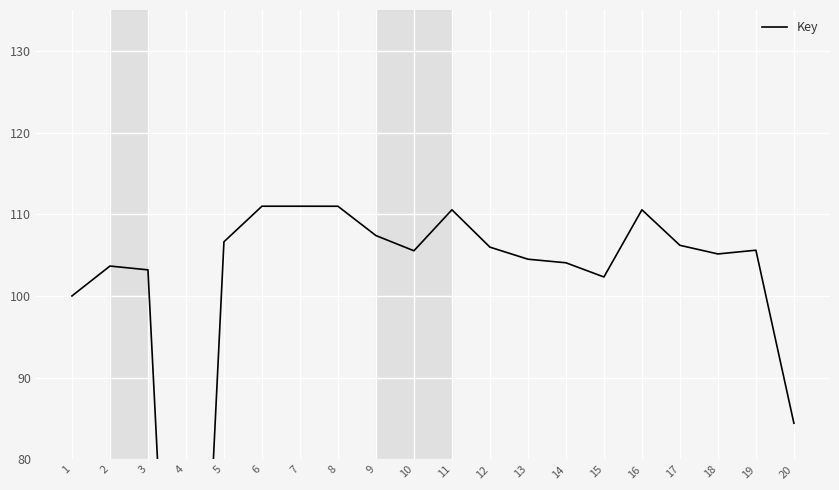

At which category does the chart reach its peak across all series?

6